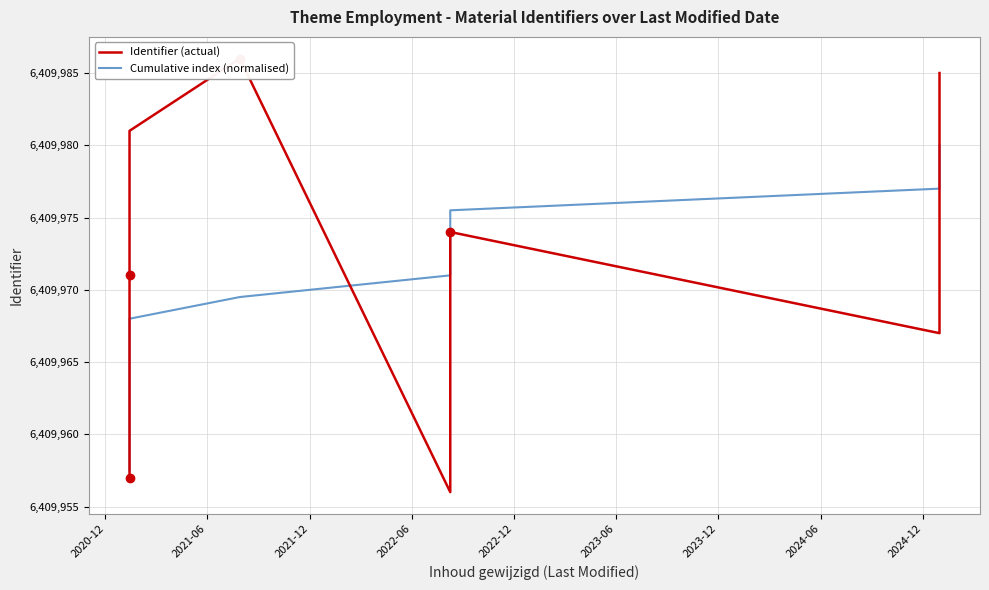

The value of Identifier (actual) at 2024-12 is 6409986.0. True or false?

True